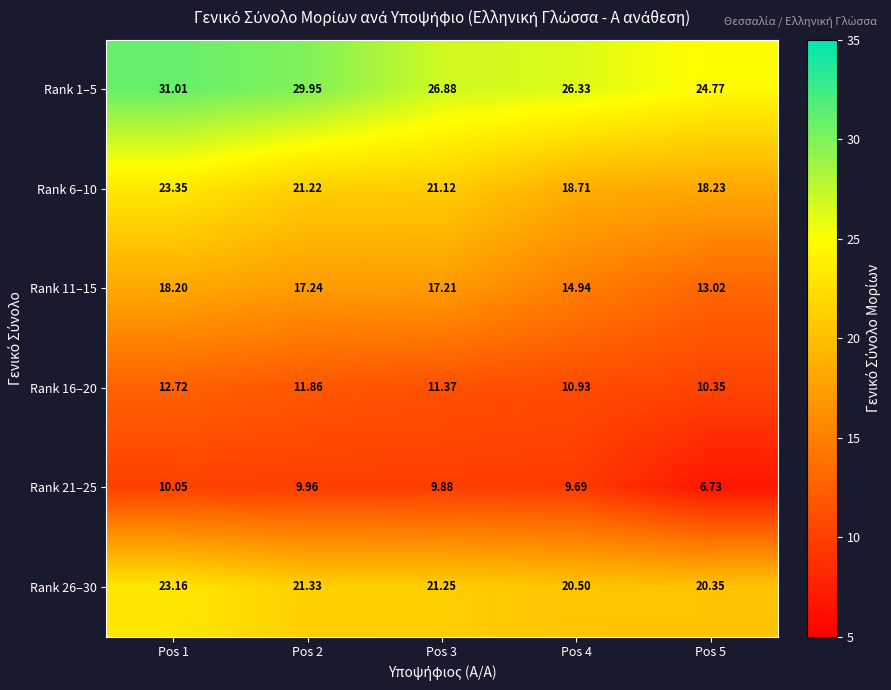

Which series changed the most between Pos 3 and Pos 4?

Rank 6–10